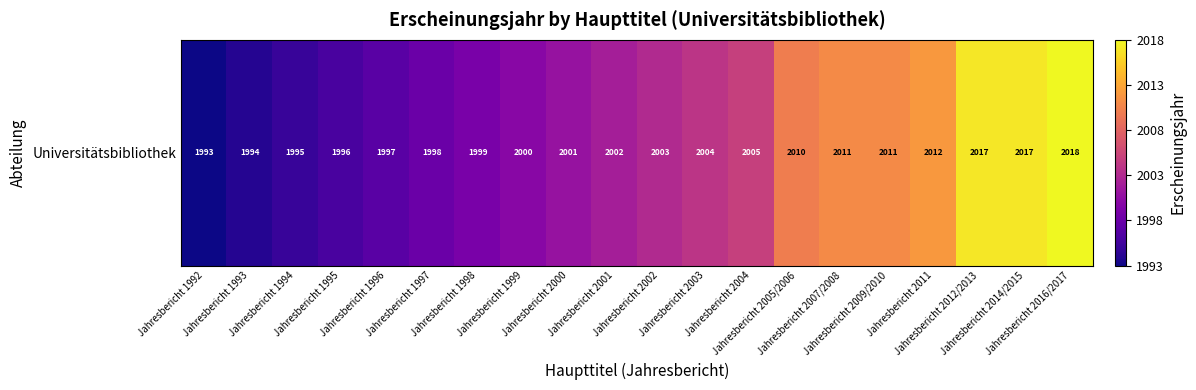

At which category does the chart reach its minimum across all series?

Jahresbericht 1992